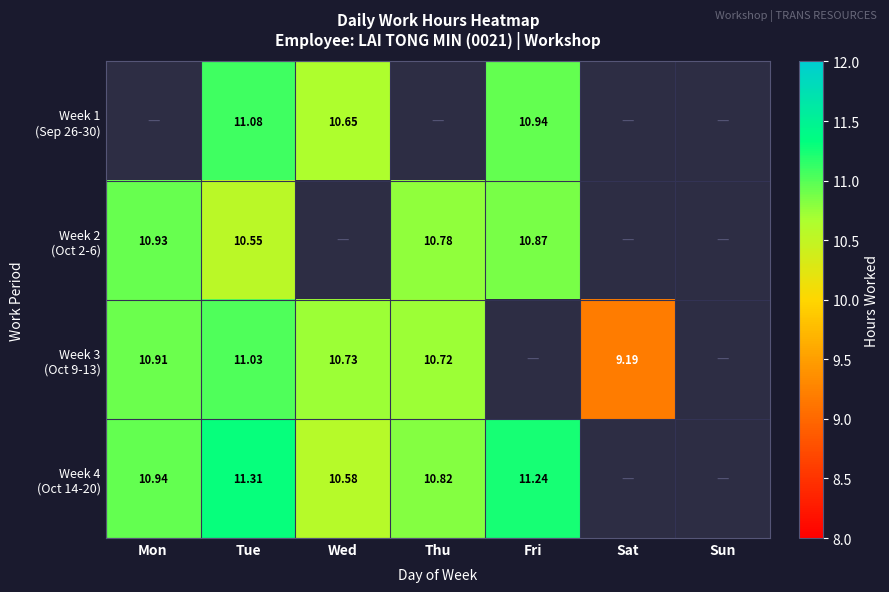

What is the sum of the Week 1 (Sep 26-30) values at Fri and Tue?

22.0